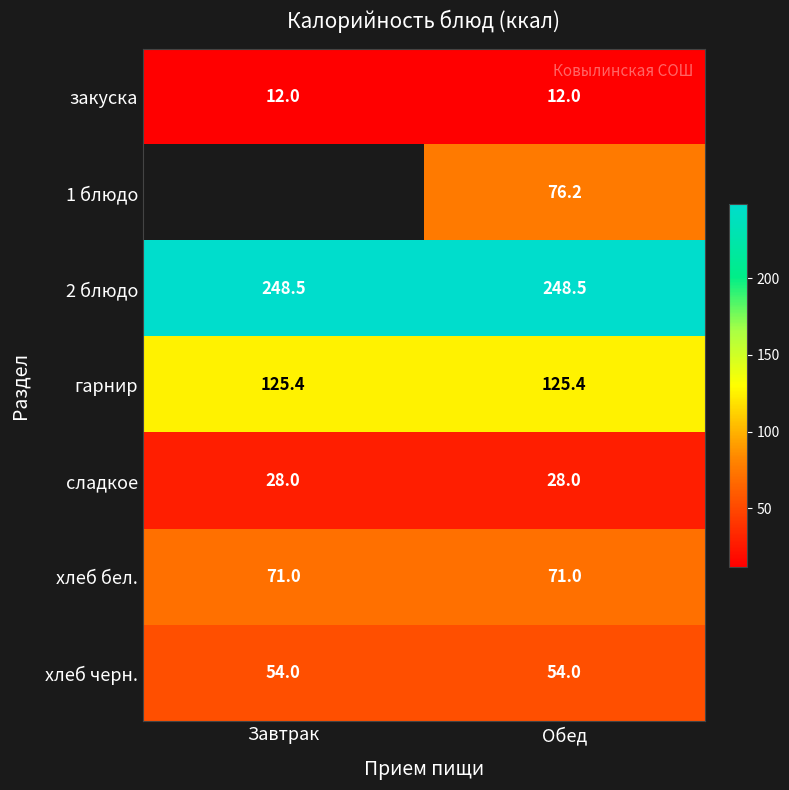

Count the number of categories in the chart.

2